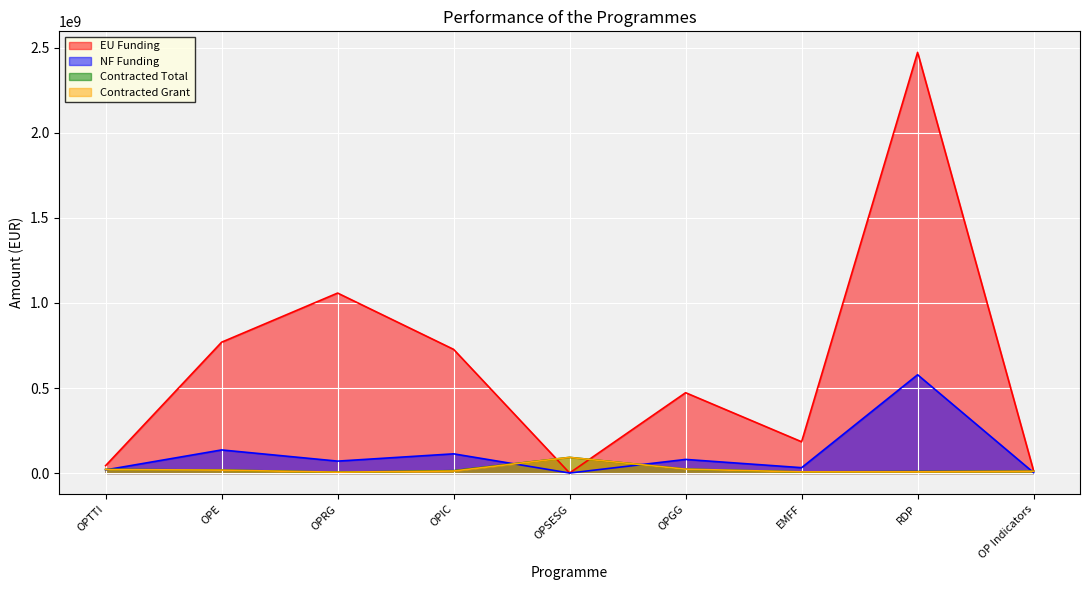

Which series has the largest total across all categories?

EU Funding